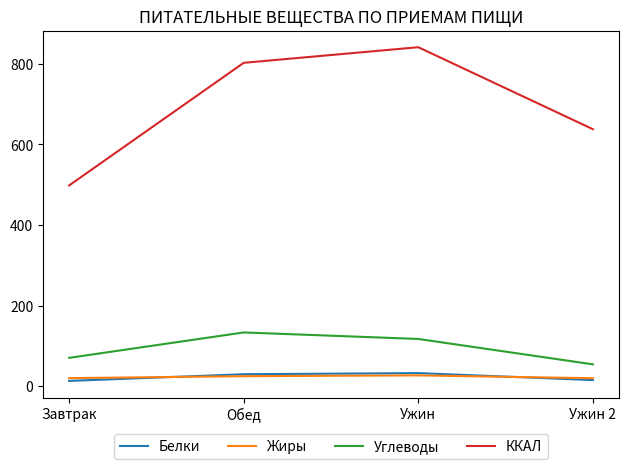

What is the highest value of the Белки series?

32.4